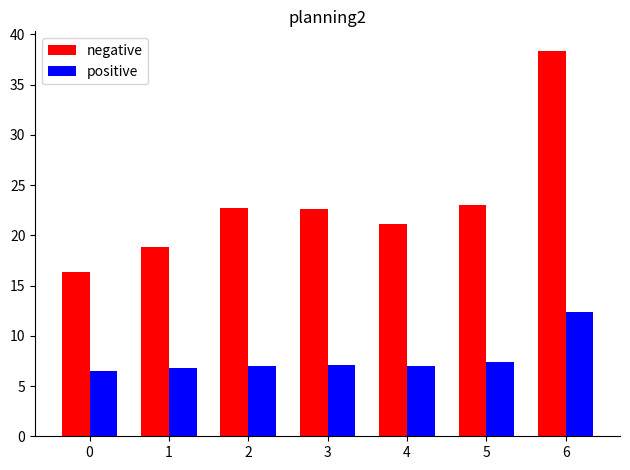

What is the difference between the highest and lowest values at 1?

12.1